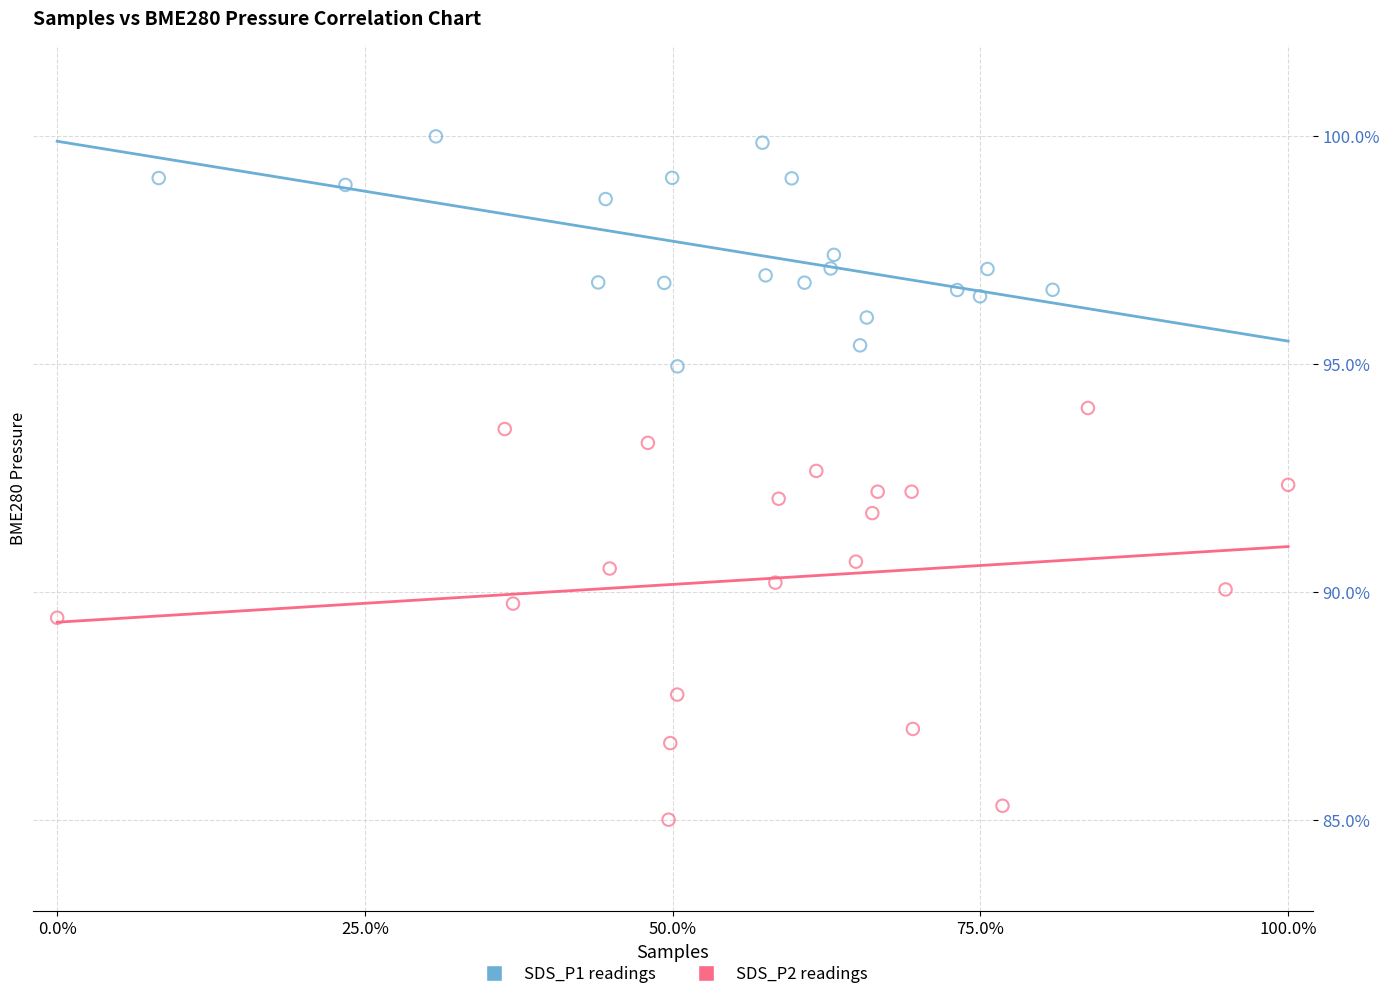

Which series reaches the maximum Y coordinate?

SDS_P1 readings